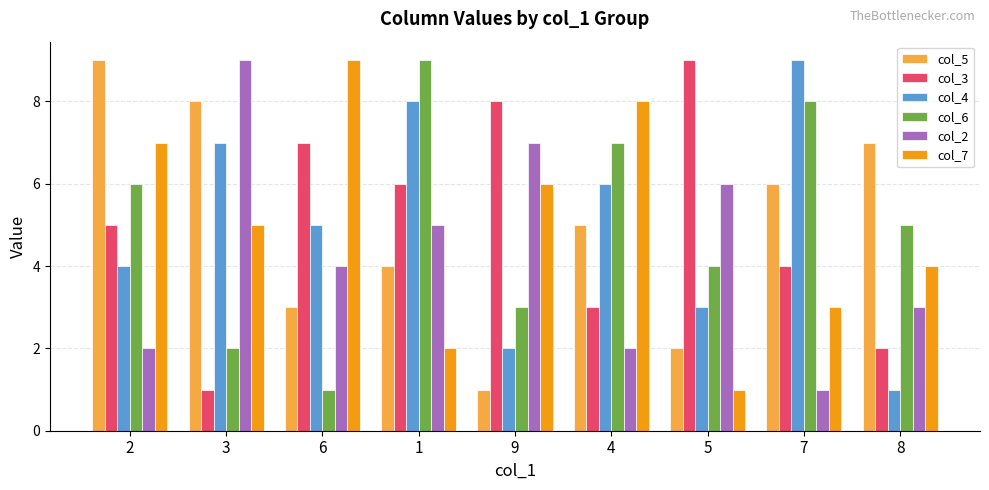

At which category is the sum across all series the highest?

1